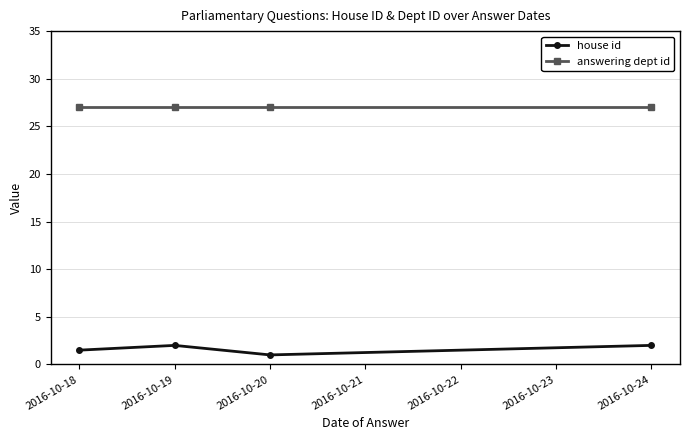

True or false: answering dept id has a value of 39.6 at 2016-10-18.

False